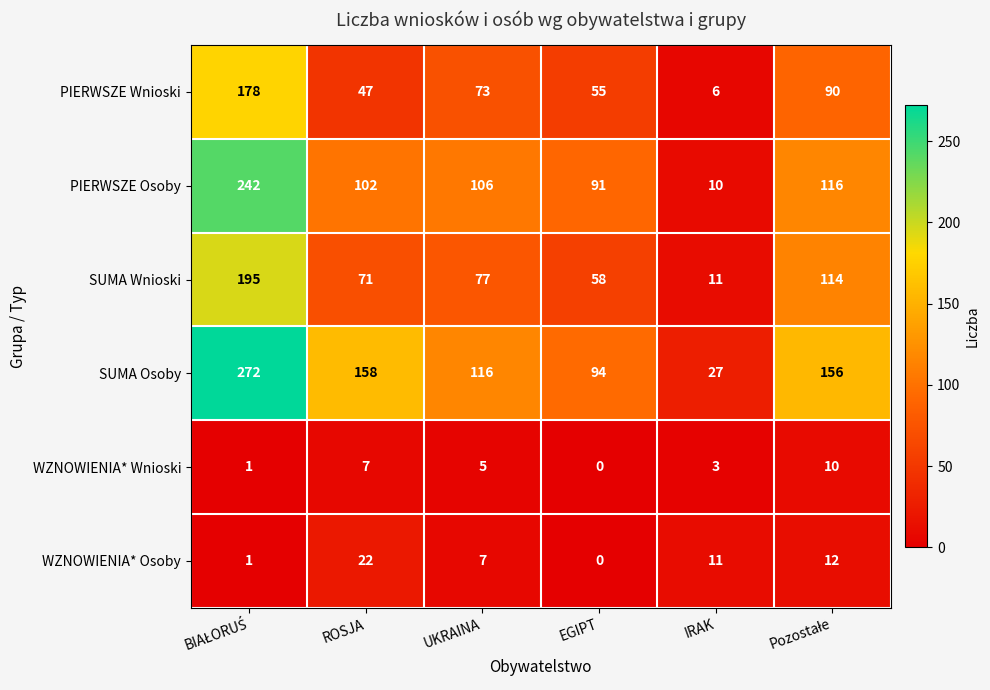

What is the difference between the highest and lowest values at ROSJA?

151